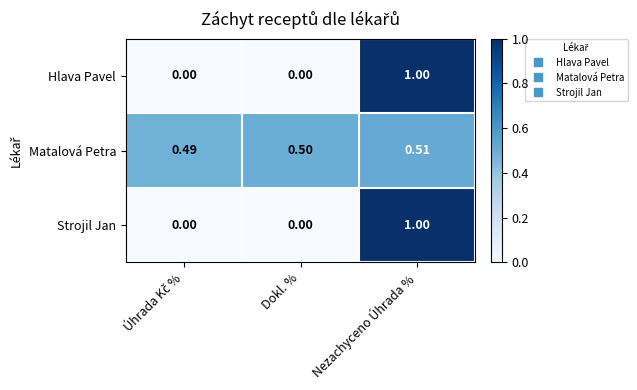

Which series has the largest total across all categories?

Matalová Petra